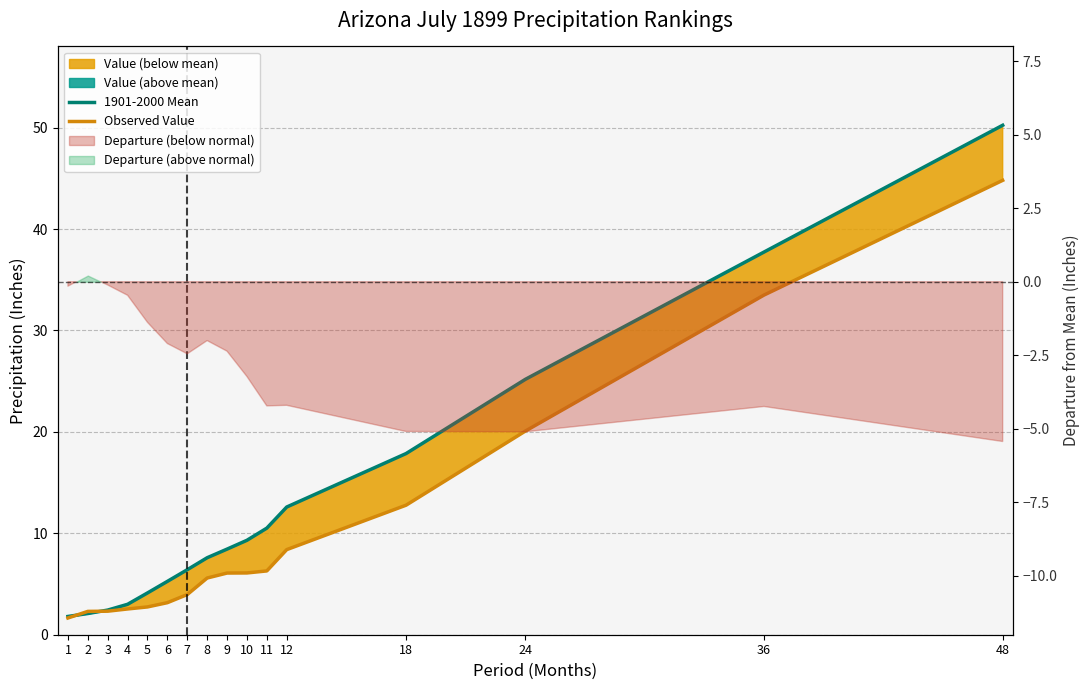

At 5, list the series in order from smallest to largest.

Observed Value, 1901-2000 Mean